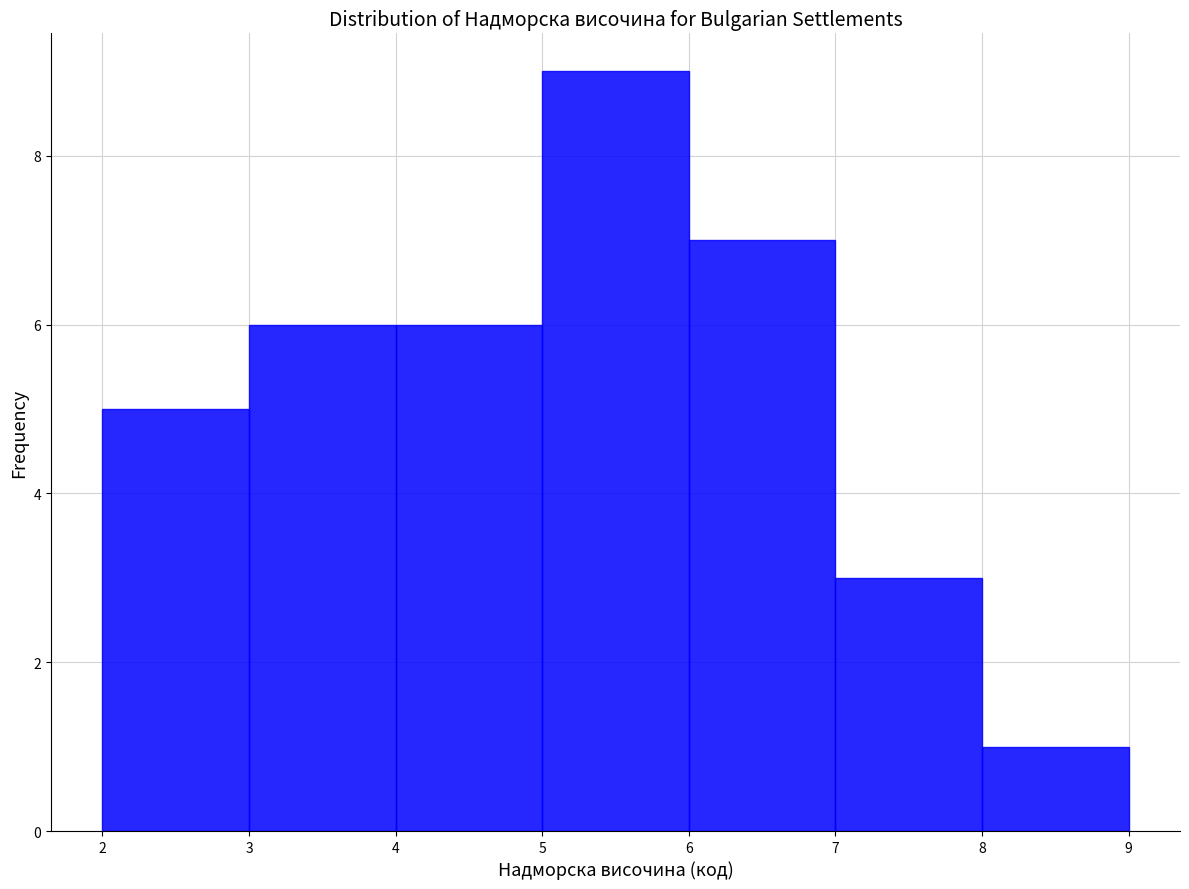

Reading left to right, list every bar in this chart as the range it spans on the x-axis followed by its height. The values are not printed on the chart, so give them approximately, as read against the axis.

2 to 3: 5
3 to 4: 6
4 to 5: 6
5 to 6: 9
6 to 7: 7
7 to 8: 3
8 to 9: 1